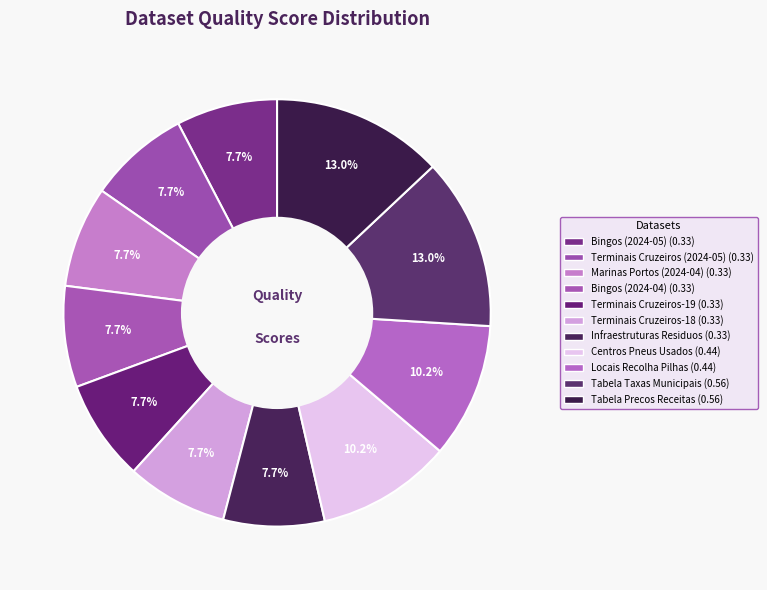

Rank the categories by value from lowest to highest.

Bingos (2024-05), Terminais Cruzeiros (2024-05), Marinas Portos (2024-04), Bingos (2024-04), Terminais Cruzeiros-19, Terminais Cruzeiros-18, Infraestruturas Residuos, Centros Pneus Usados, Locais Recolha Pilhas, Tabela Taxas Municipais, Tabela Precos Receitas